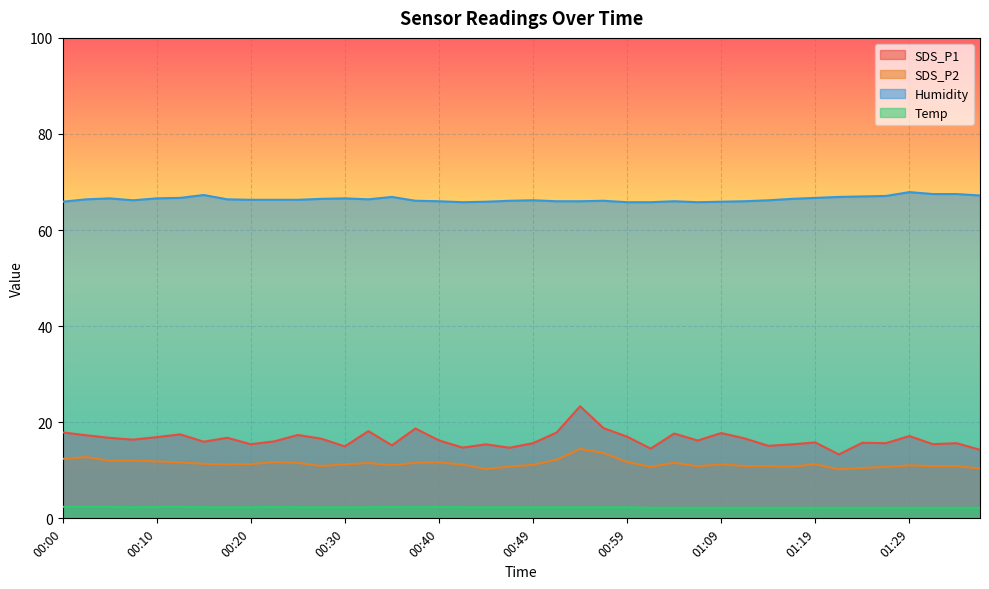

Which series changed the most between 00:05 and 01:09?

SDS_P1